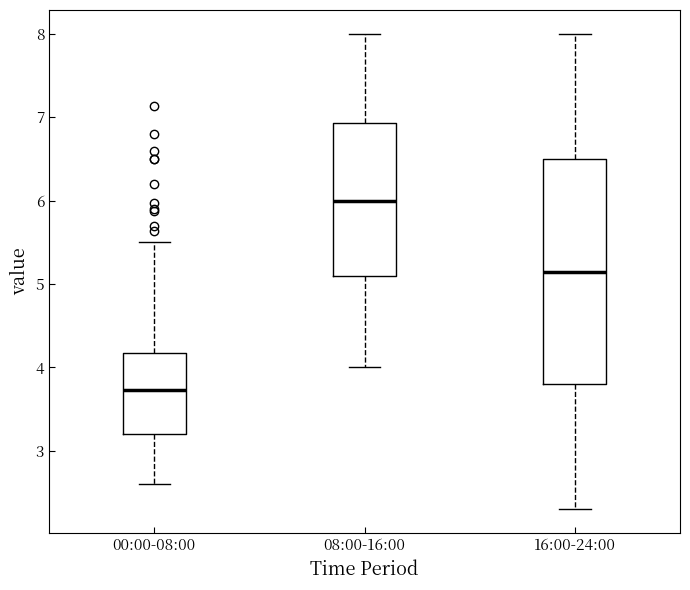

Which box is the tallest, from its lower edge to its upper edge?

16:00-24:00